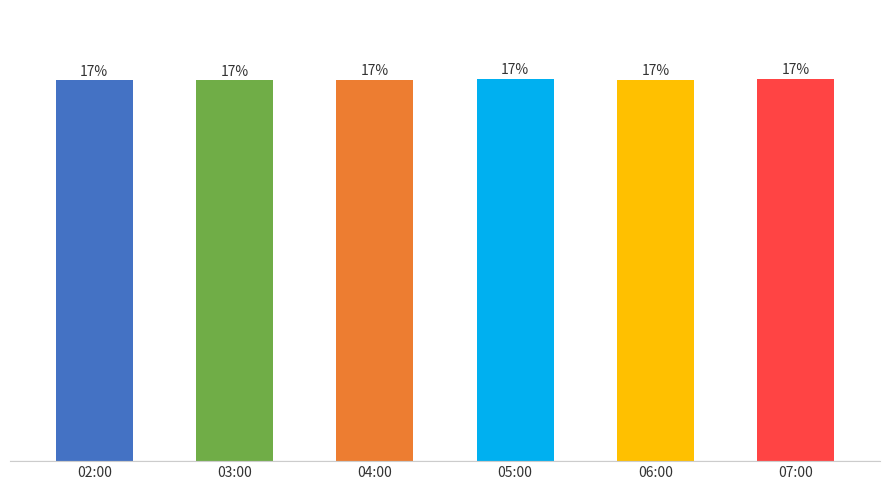

What is the label of the 4th bar from the left?

05:00